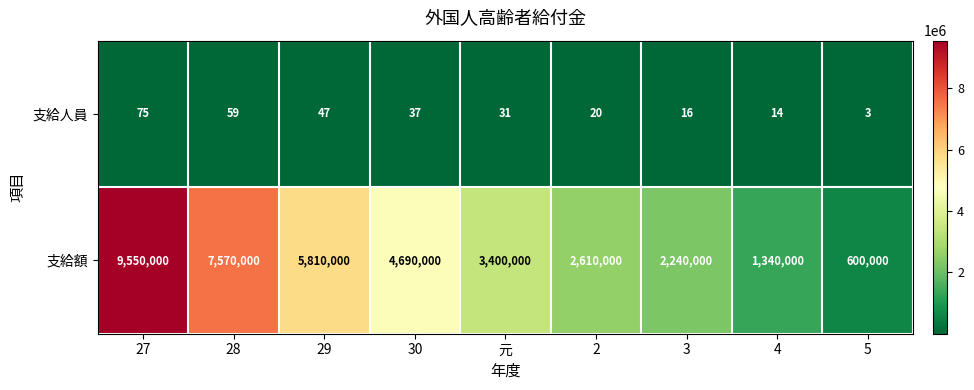

The 支給人員 series shows 14 at 4. True or false?

True